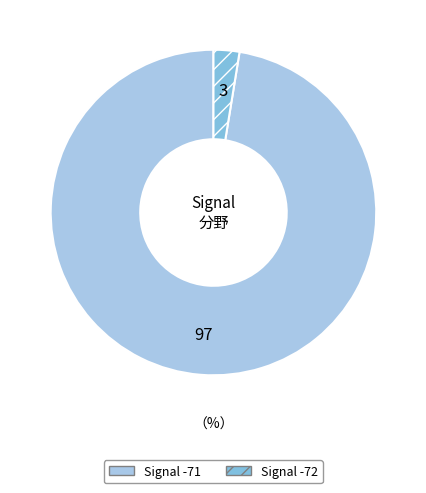

How many segments does this pie chart have?

2